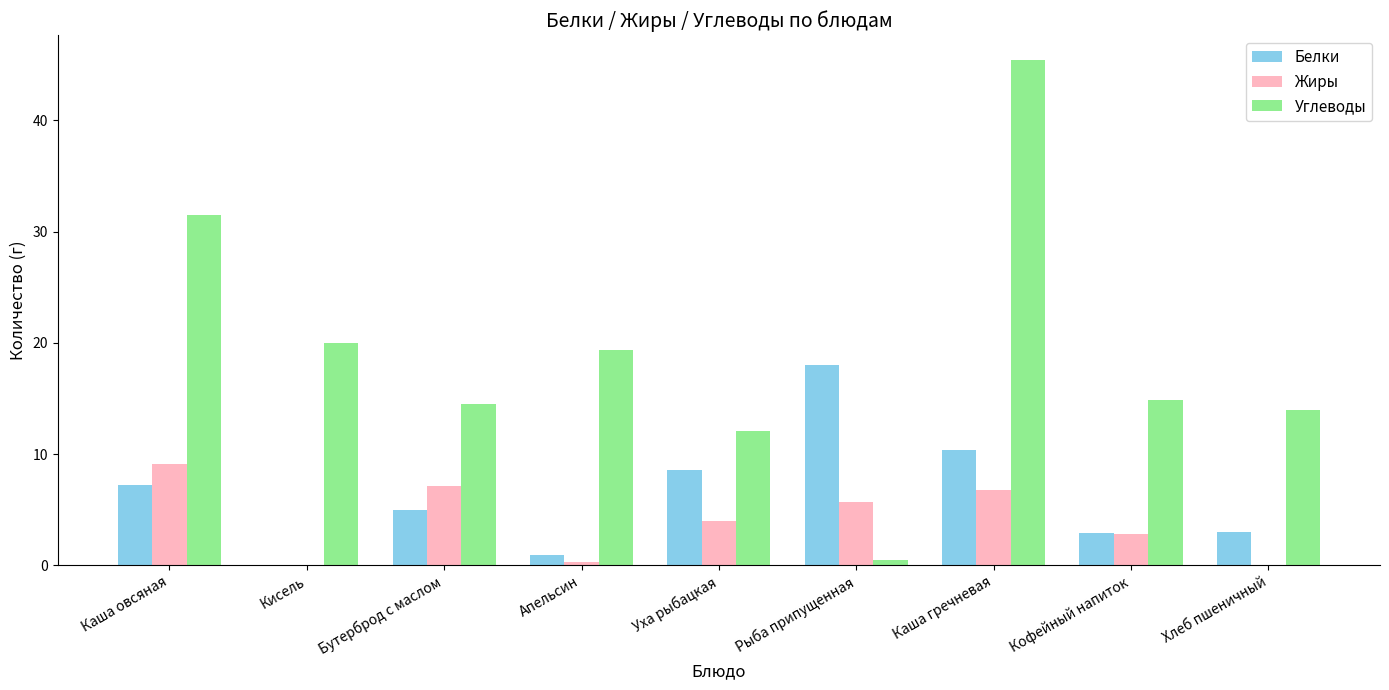

Between Кисель and Кофейный напиток, which series saw the biggest shift?

Углеводы